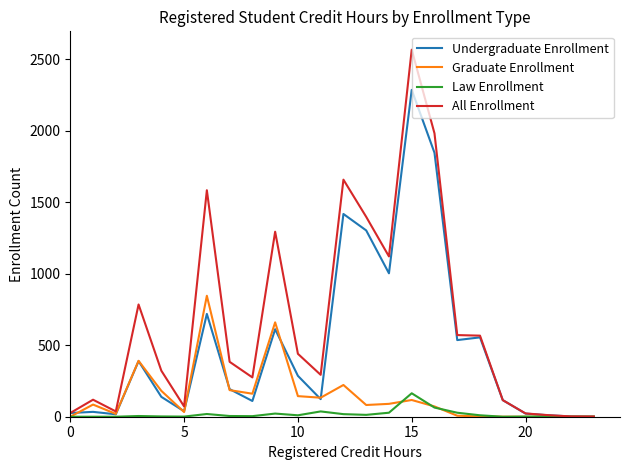

Which series has the largest range (max minus min)?

All Enrollment